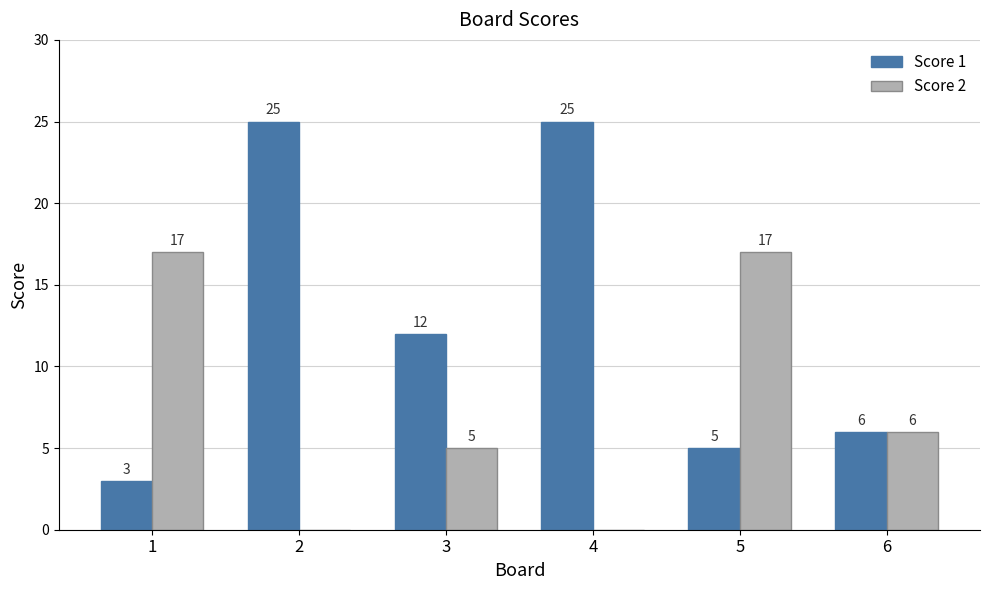

The Score 2 series shows 6 at 4. True or false?

False